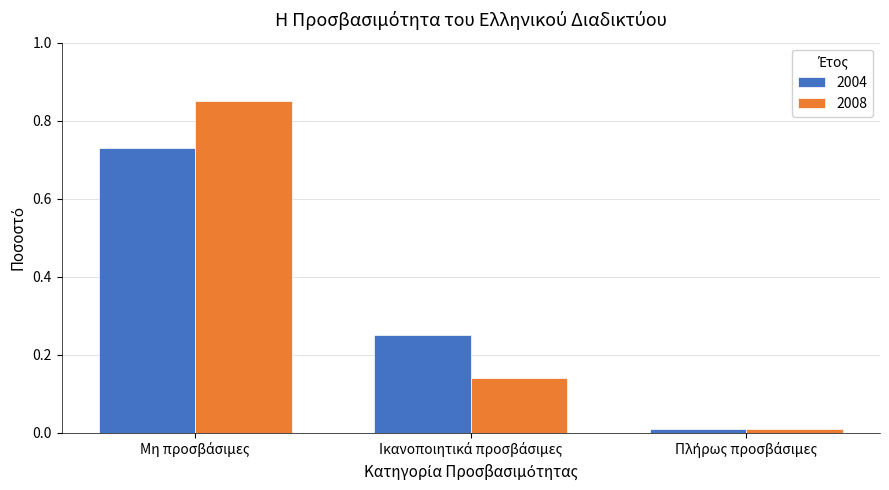

How many bars are there in total?

6